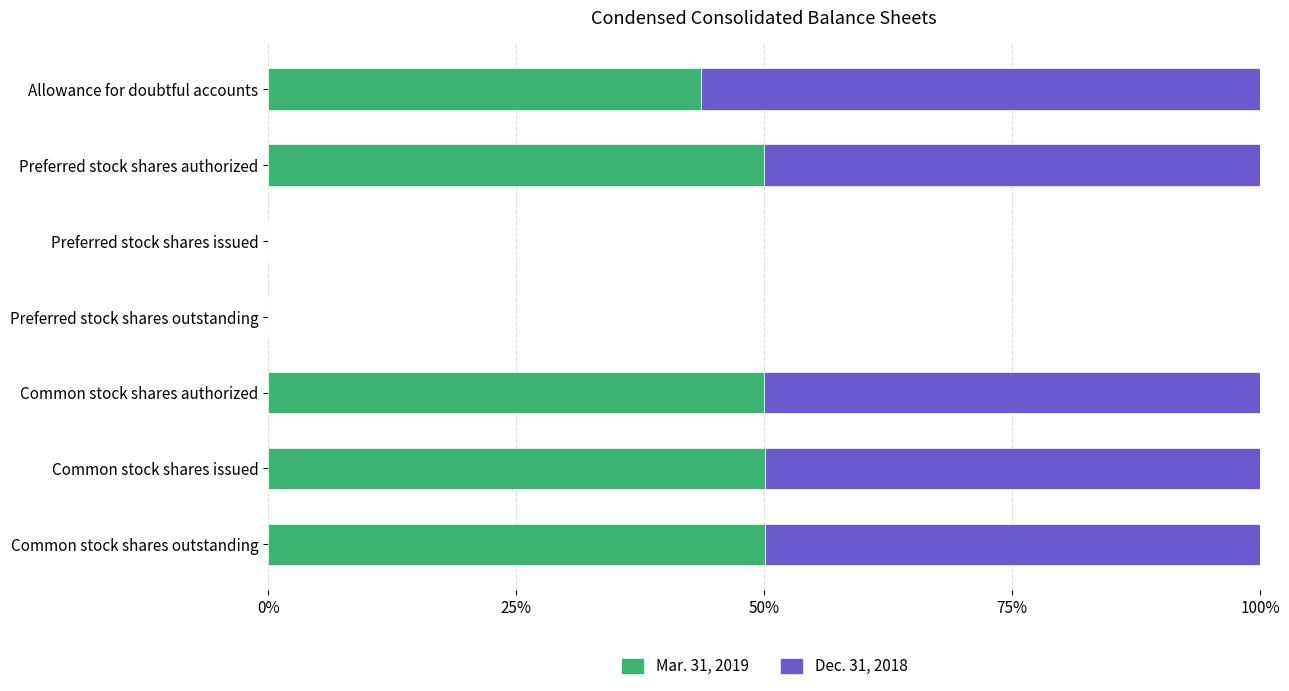

Where is Mar. 31, 2019 nearest to the value 25?

Allowance for doubtful accounts